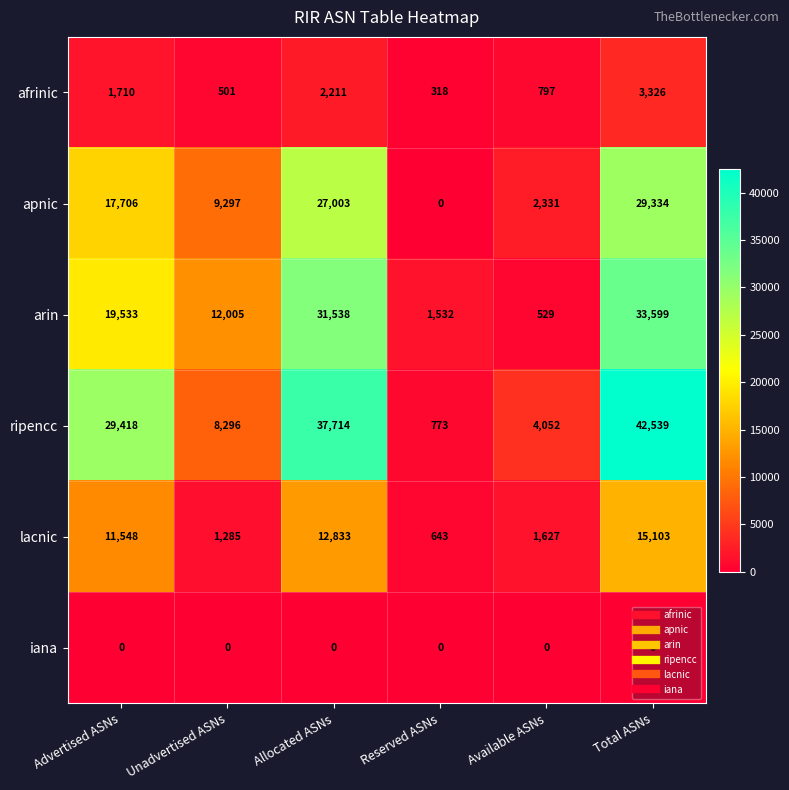

What is the average value of the ripencc series?

20465